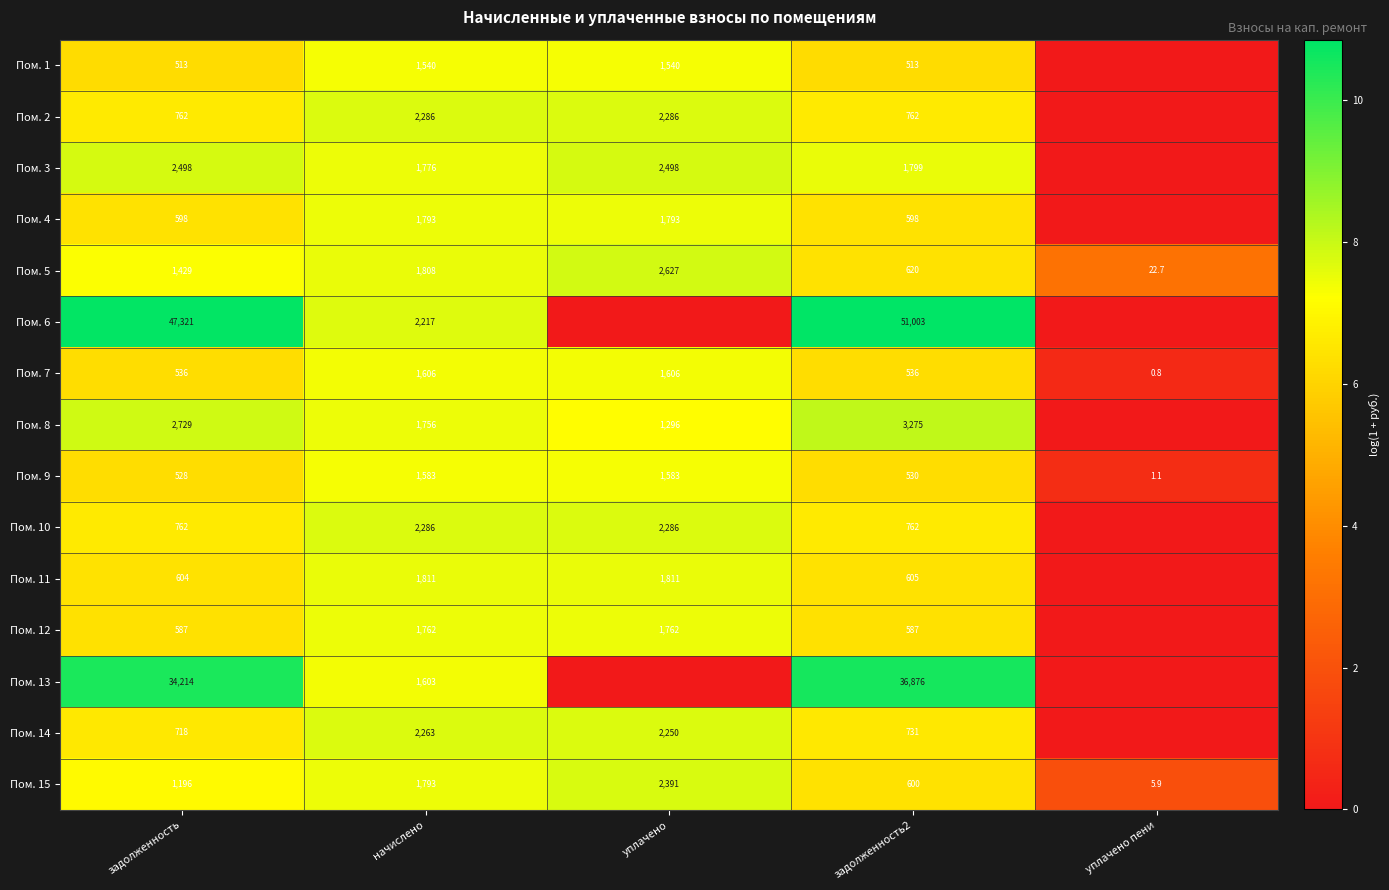

What is the sum of the Пом. 8 values at уплачено and задолженность?

4025.0